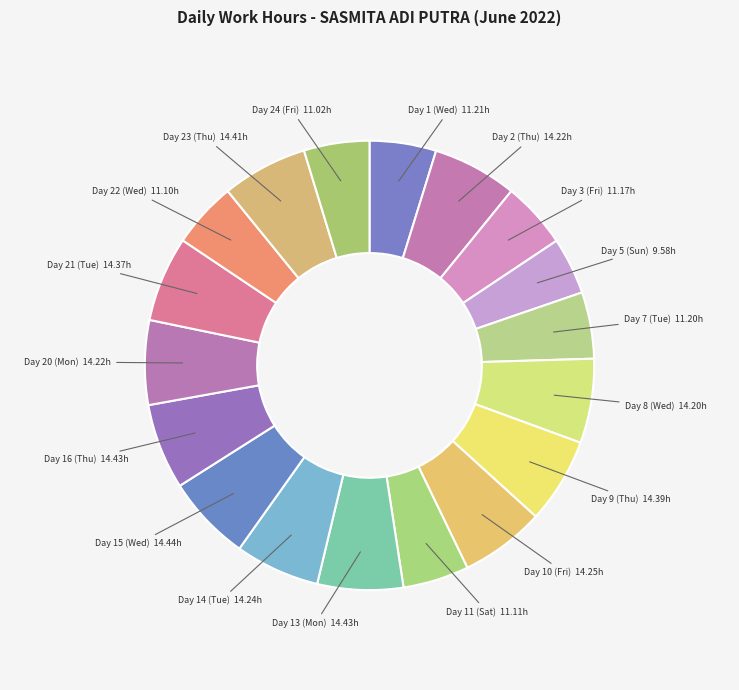

How many segments does this pie chart have?

18